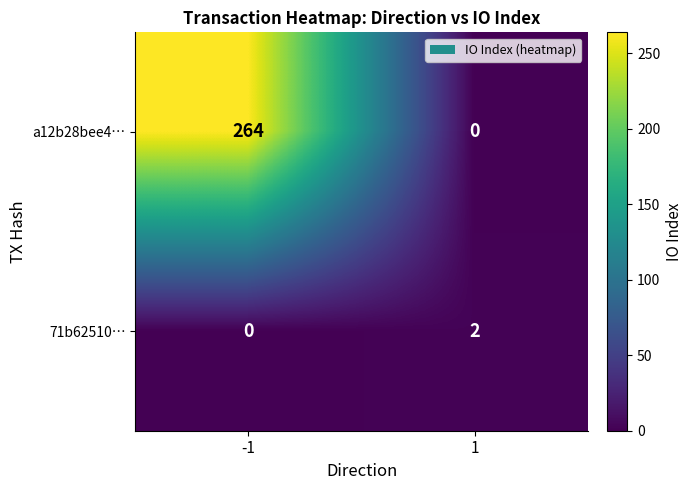

What value does the a12b28bee4… series have at -1?

264